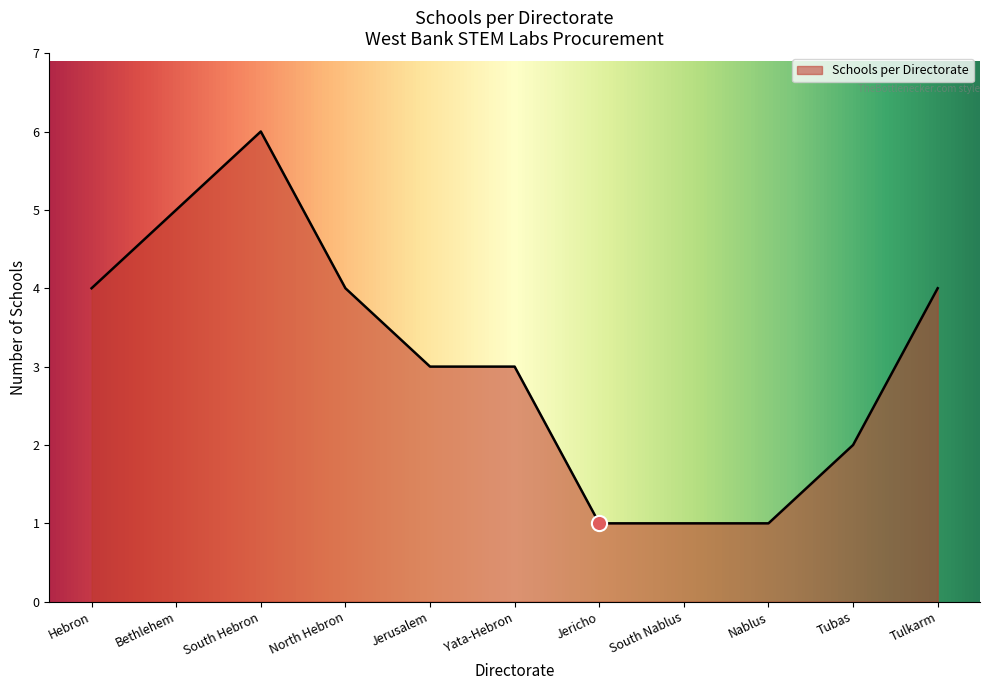

Approximately how many times larger is the value at Nablus compared to South Hebron?

0.2